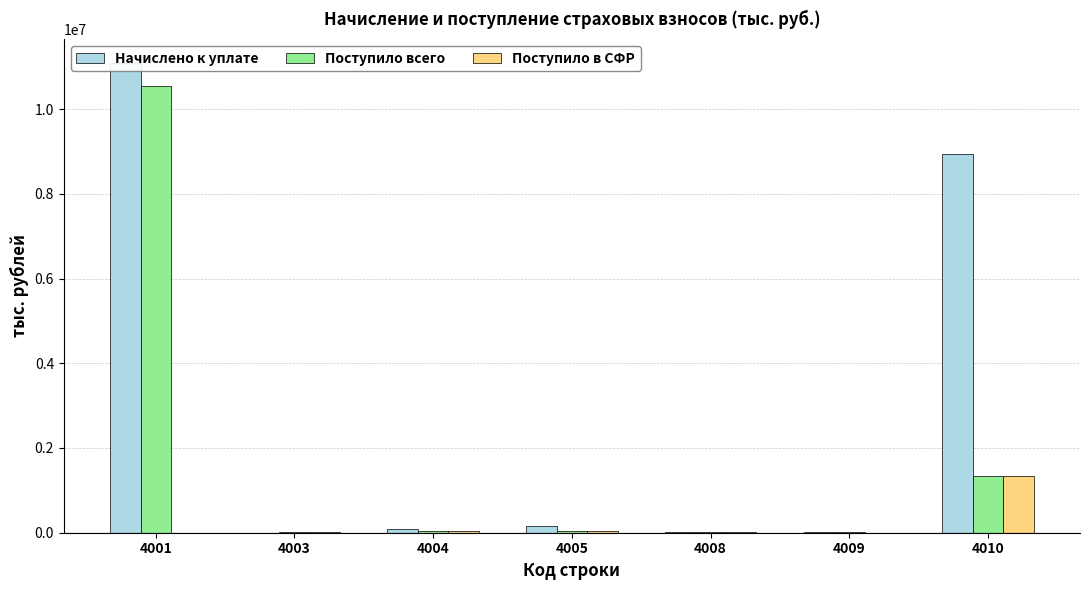

How many distinct data groups are displayed?

3